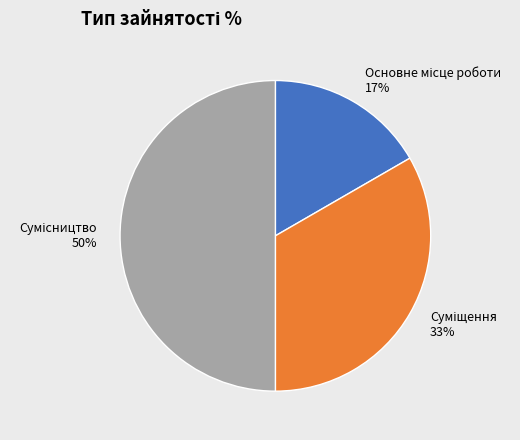

To the nearest percent, what is the average slice percentage?

33%